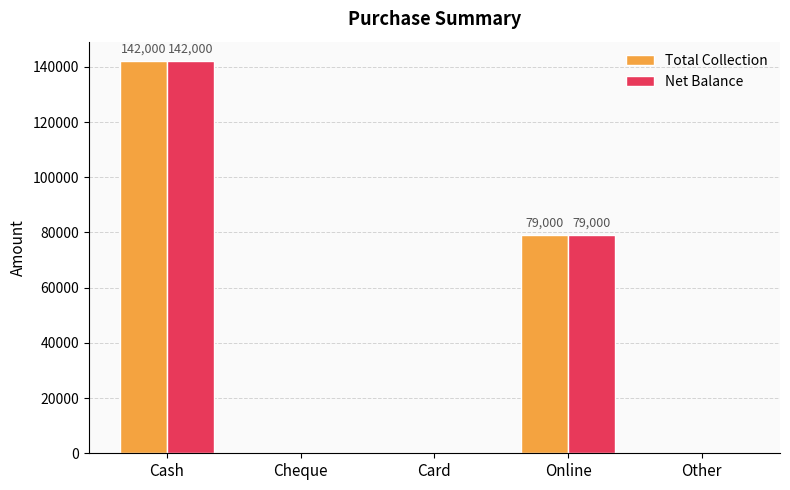

What is the average value of the Total Collection series?

44200